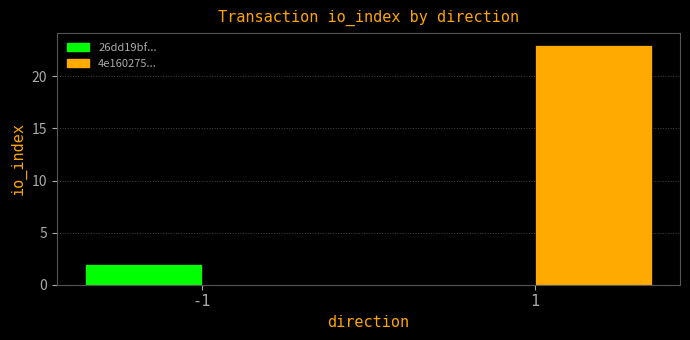

True or false: 4e160275... has a value of 23 at 1.

True